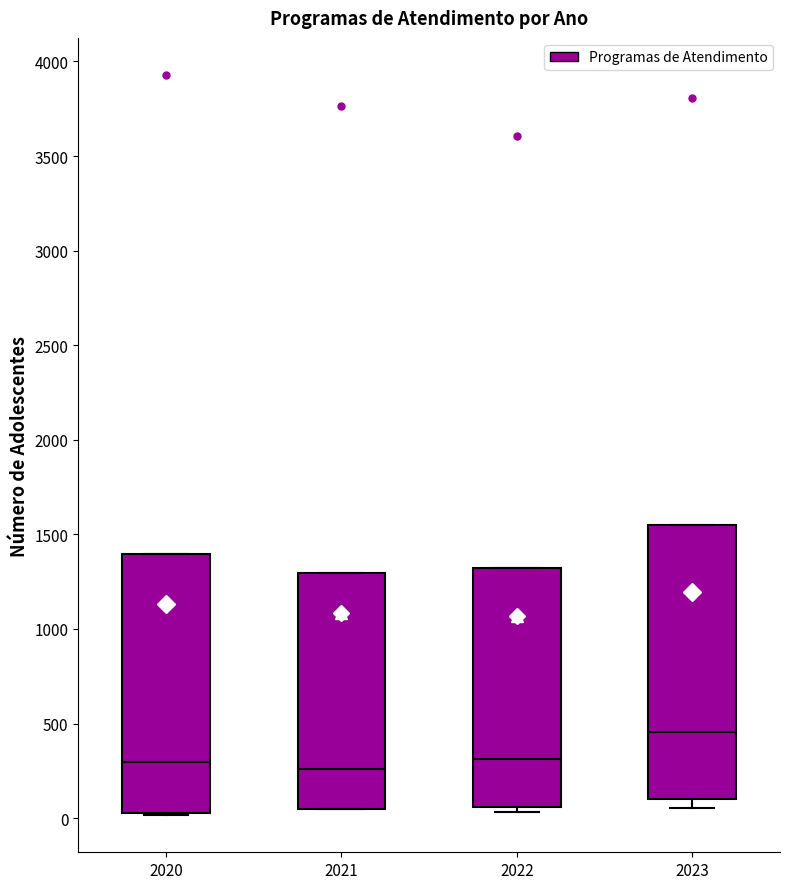

Reading left to right, read every box against the y-axis: the position of its median line, the range the box covers, and the ends of its whiskers. The values are not printed on the chart, so give them approximately, as read against the axis.

2020: median 300, box 50 to 1400, whiskers 0 to 1400
2021: median 250, box 50 to 1300, whiskers 50 to 1300
2022: median 300, box 50 to 1300, whiskers 50 (just below the box's lower edge) to 1300
2023: median 450, box 100 to 1550, whiskers 50 to 1550